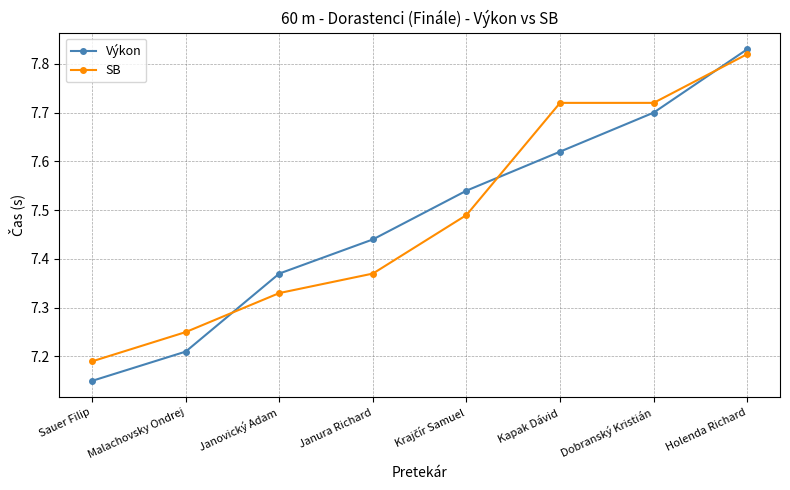

Count the Výkon values in the range 7 to 8.

8